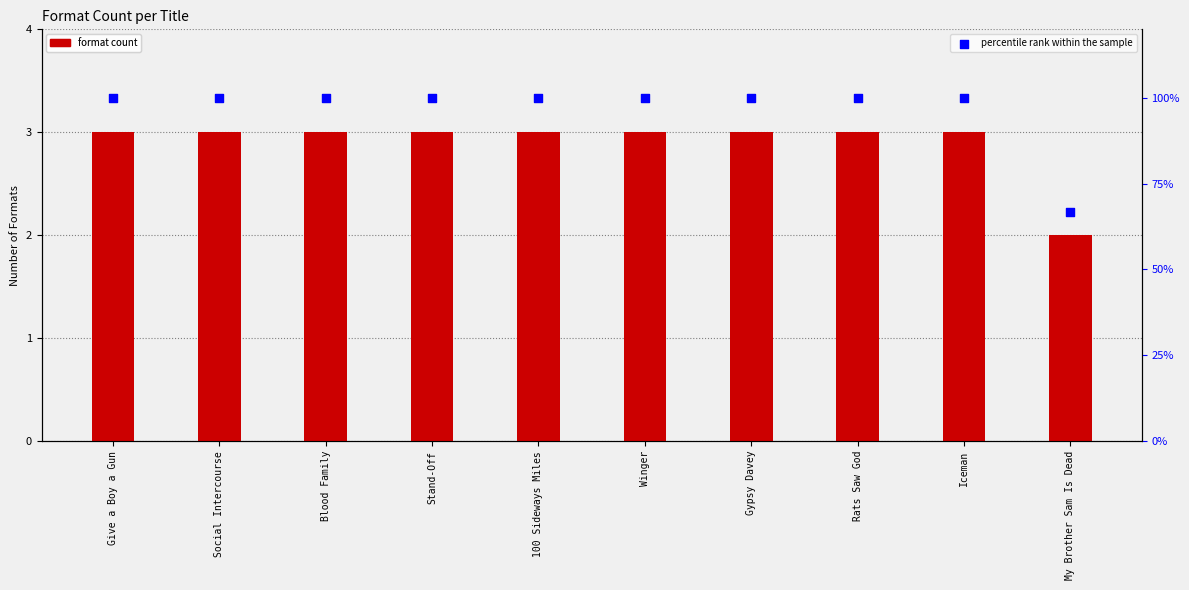

Which series has the largest Y range (max minus min)?

percentile rank within the sample